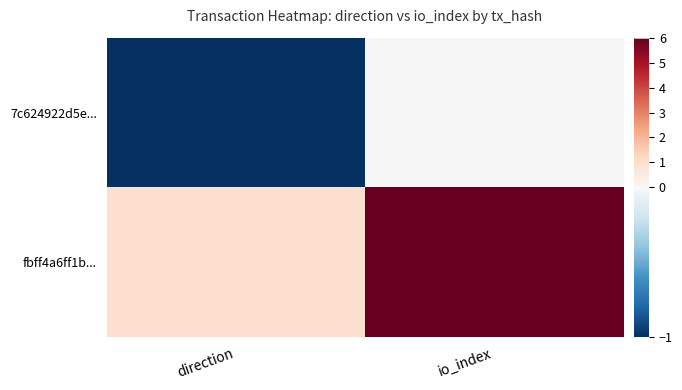

Reading right to left, what are all the values shown in this chart?

7c624922d5e...: io_index=0	direction=-1
fbff4a6ff1b...: io_index=6	direction=1